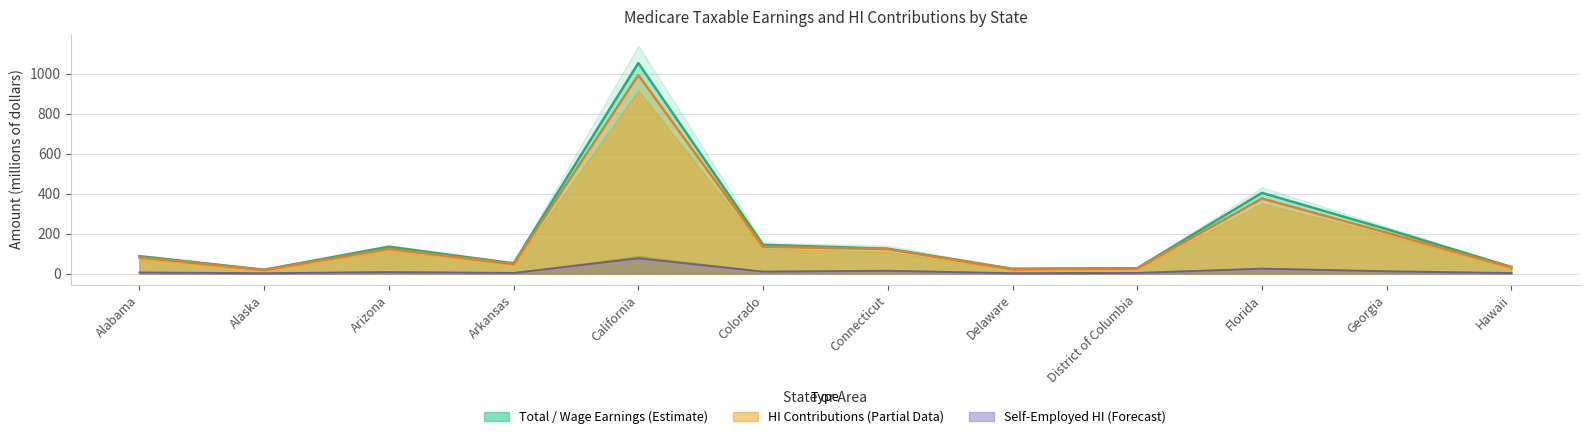

True or false: Self Employed Earnings has a value of 2.8 at District of Columbia.

True